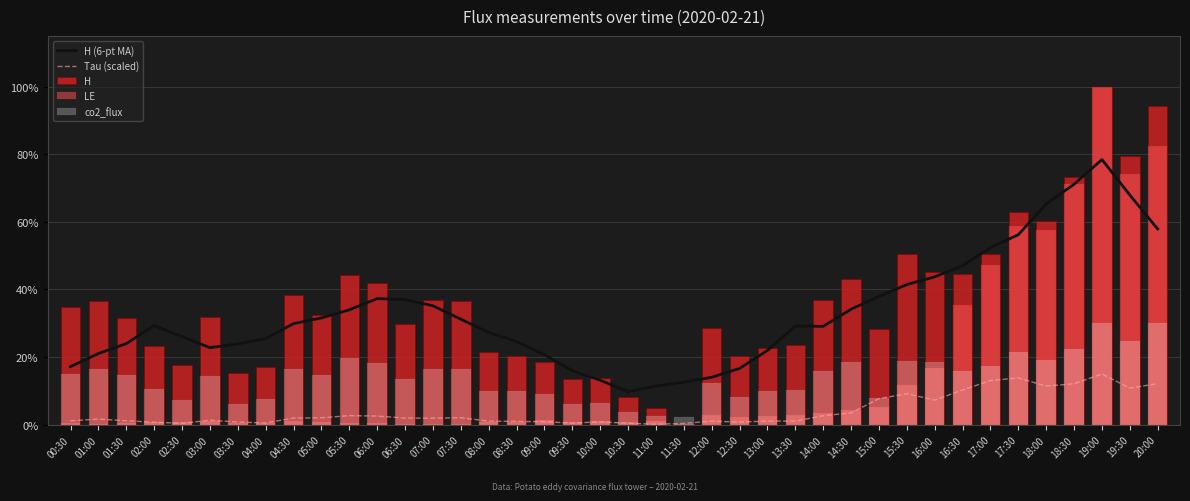

How many series are shown in this chart?

5